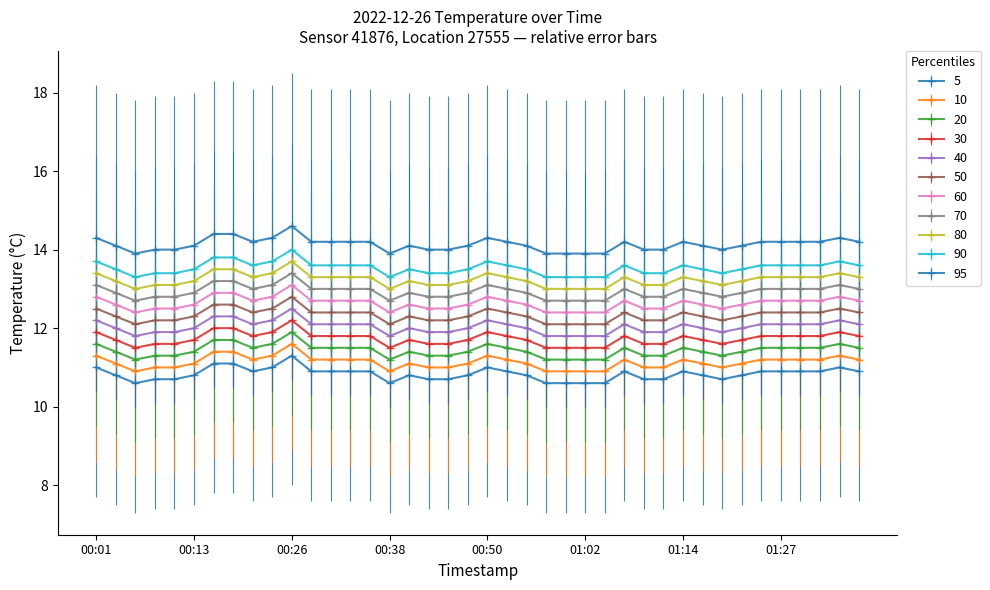

How many lines are shown in the chart?

11